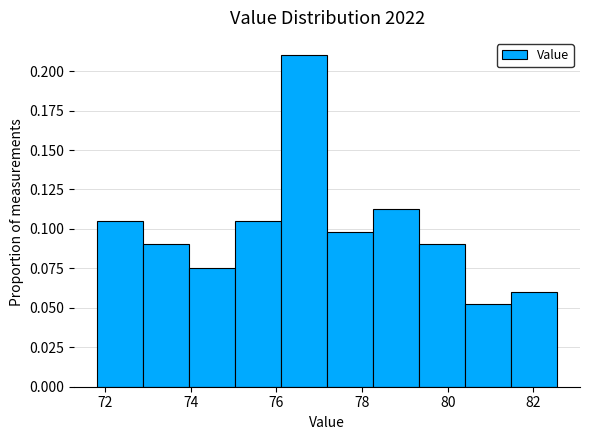

What is the height of the bar covering 76.2 to 77.2 on the x-axis? Neither the bar edges nor the heights are printed on the chart, so give them approximately, as read against the axes.

0.210